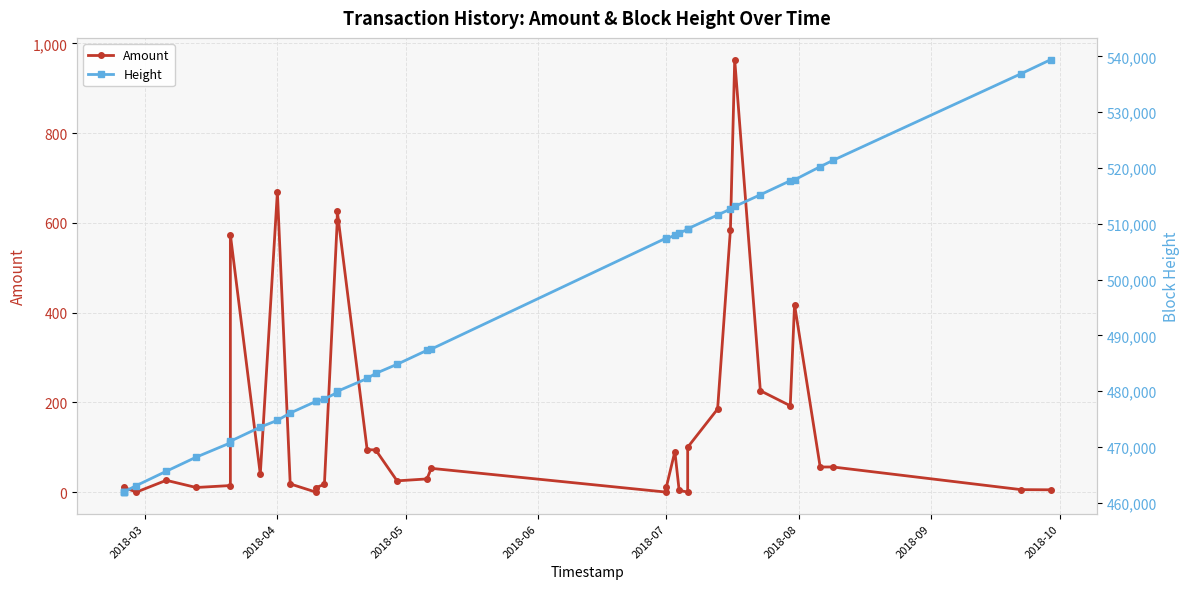

What is the maximum value for Amount?

964.0